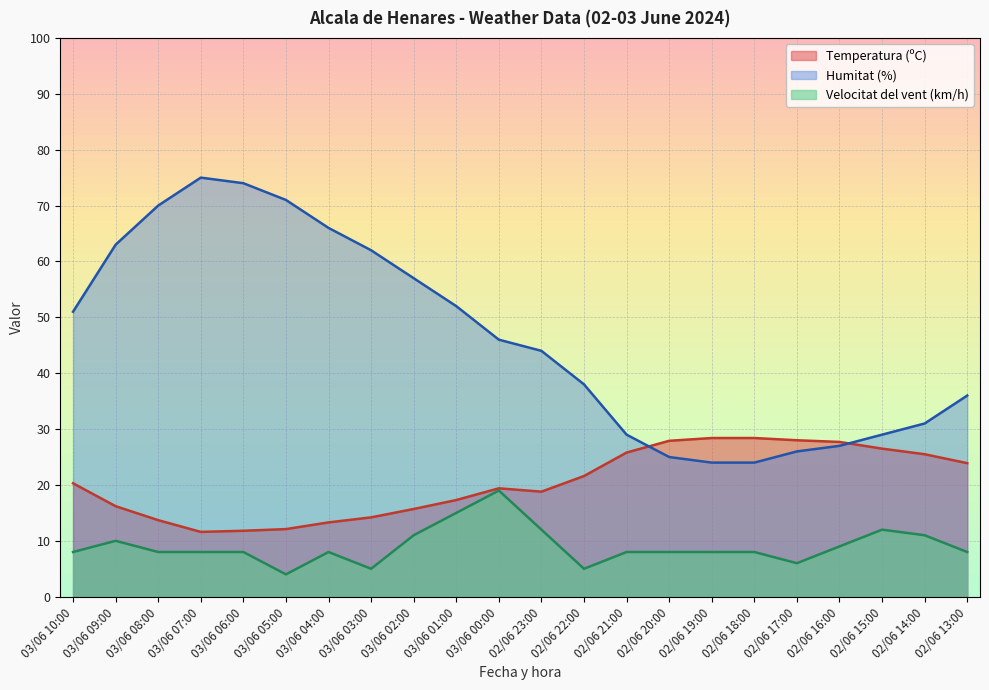

What is the total value across all series at 02/06 14:00?

67.5